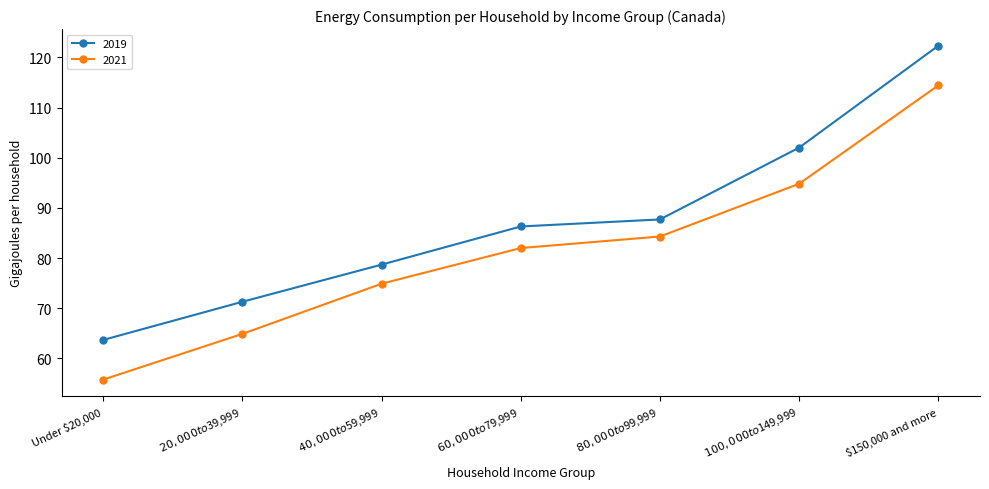

Does the chart display data point markers on the line(s)?

Yes